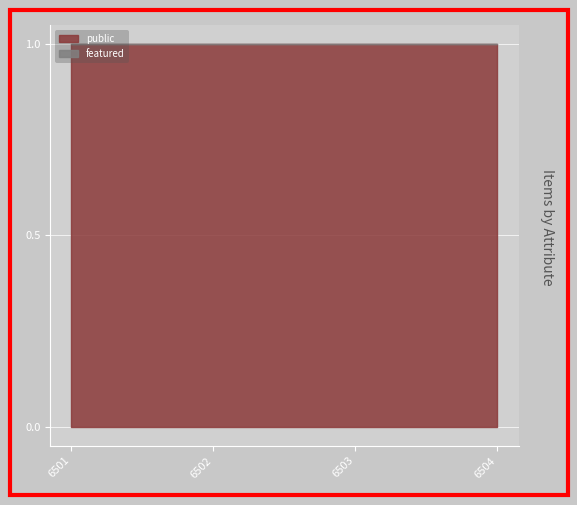

True or false: featured and public intersect in this chart.

False